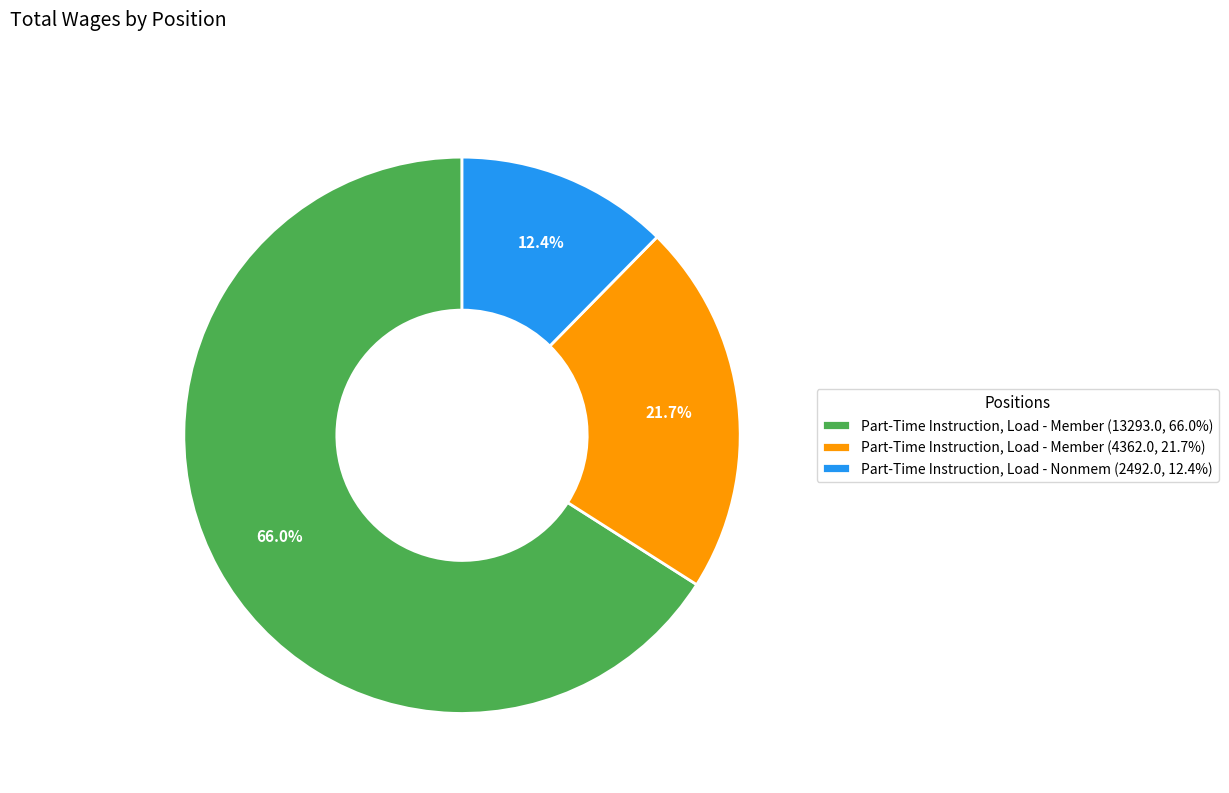

Combined, do Part-Time Instruction, Load - Member (13293.0, 66.0%) and Part-Time Instruction, Load - Member (4362.0, 21.7%) account for over 50%?

Yes